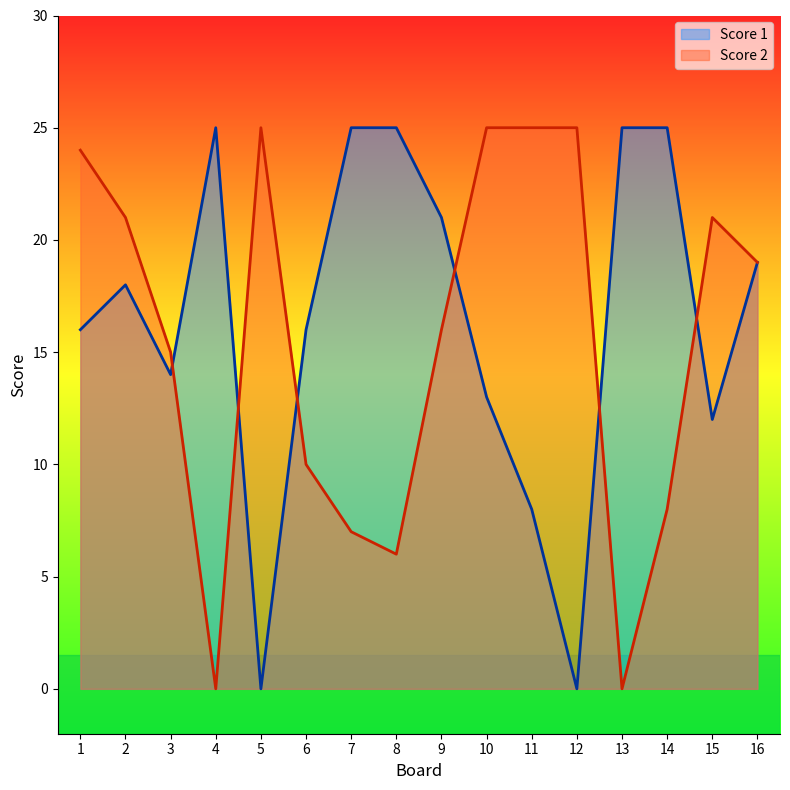

What are all the series names shown in the legend?

Score 1, Score 2